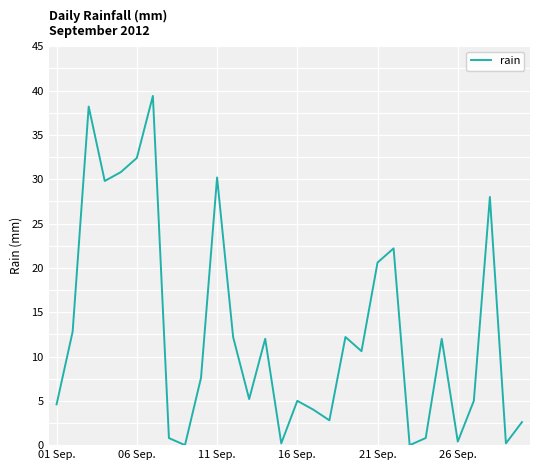

What is the maximum value shown in the chart?

39.4